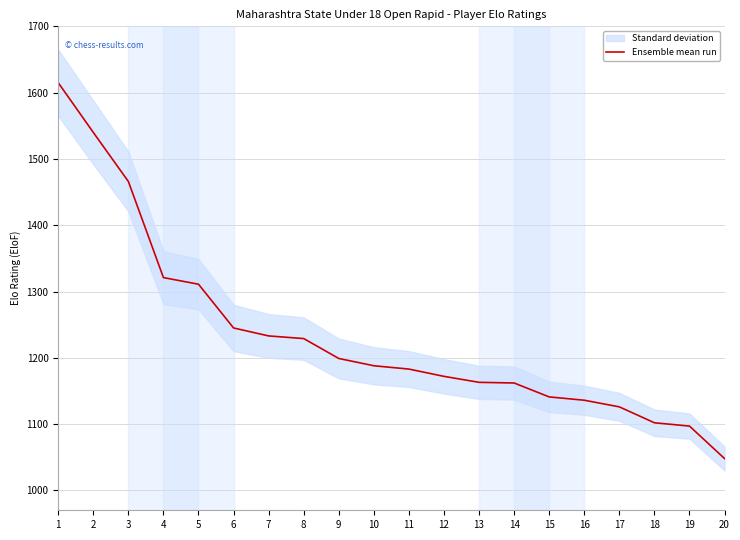

What is the maximum value shown in the chart?

1615